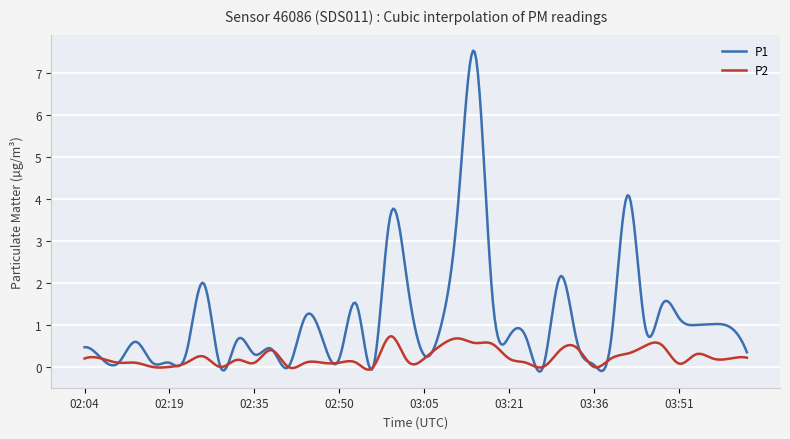

Which series has the largest total across all categories?

P1